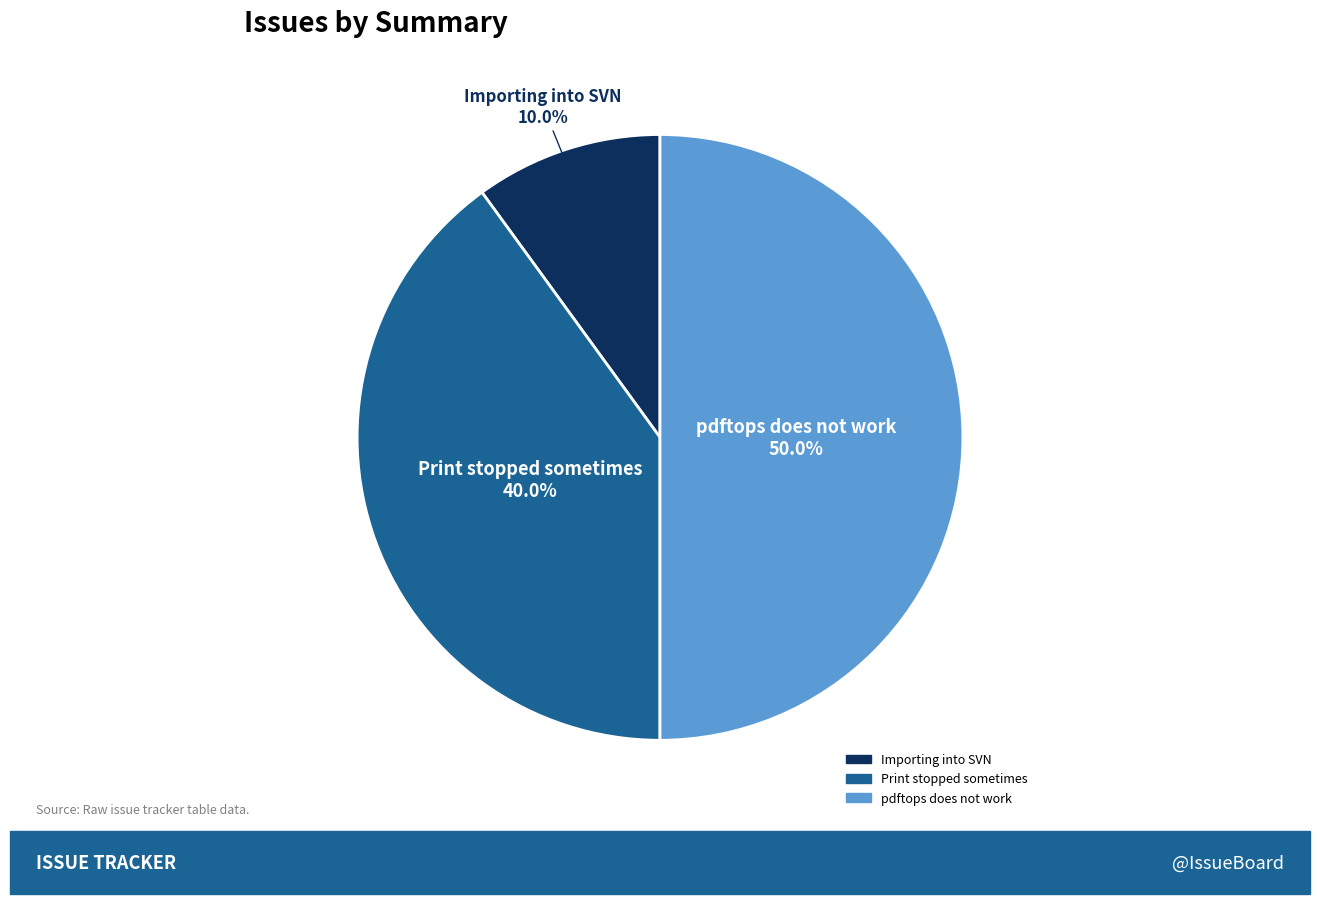

Rank the categories by value from lowest to highest.

Importing into SVN, Print stopped sometimes, pdftops does not work